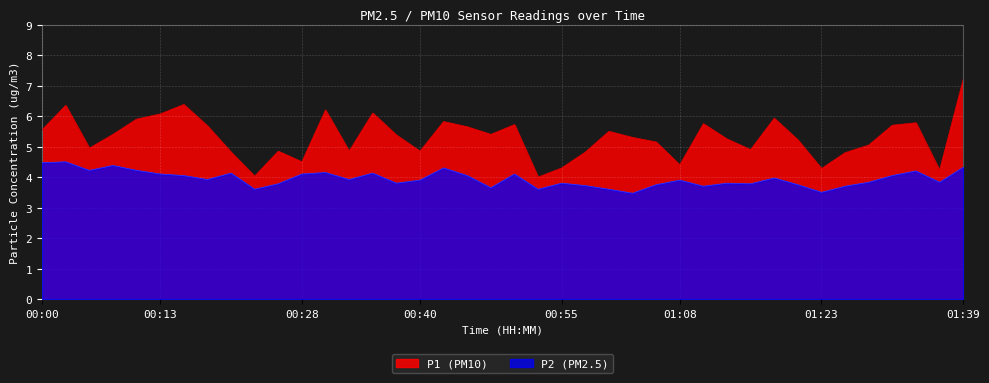

At which category is the sum across all series the highest?

01:39